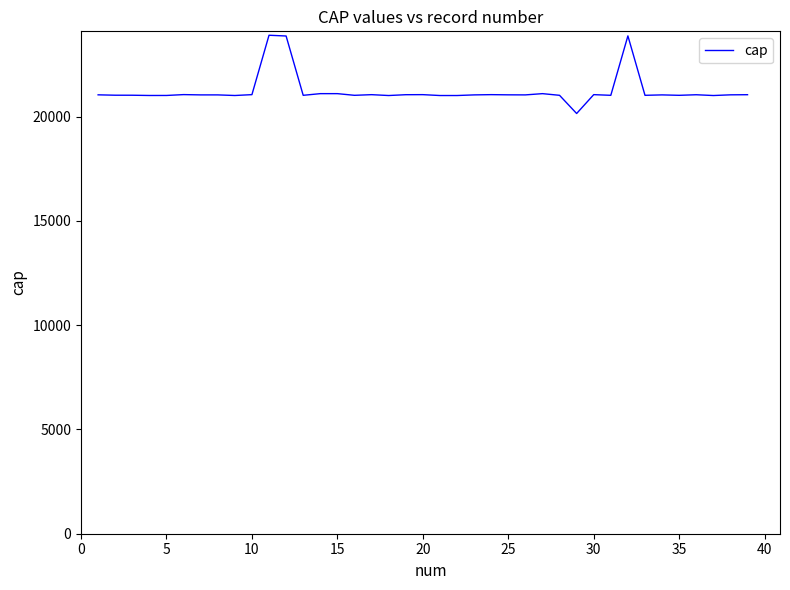

What is the maximum value shown in the chart?

23900